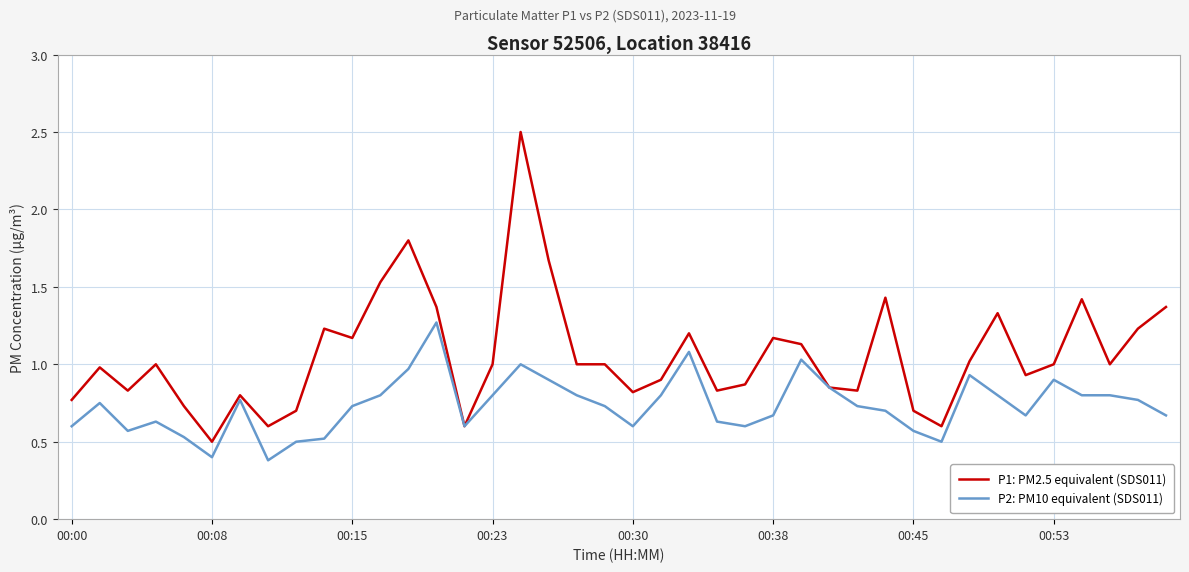

What is the greatest value displayed?

2.5